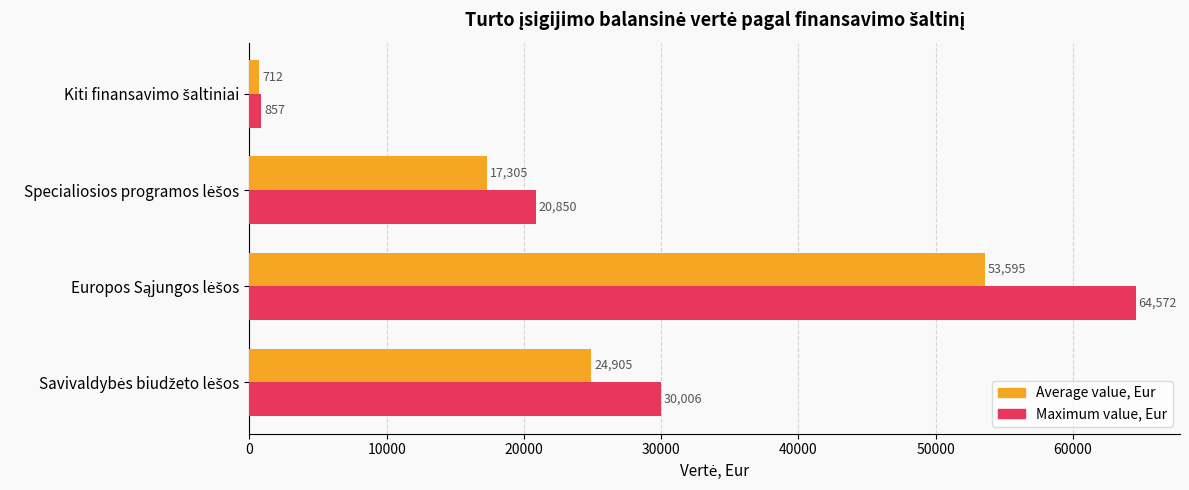

Rank the series by their average value, from lowest to highest.

Average value, Eur, Maximum value, Eur